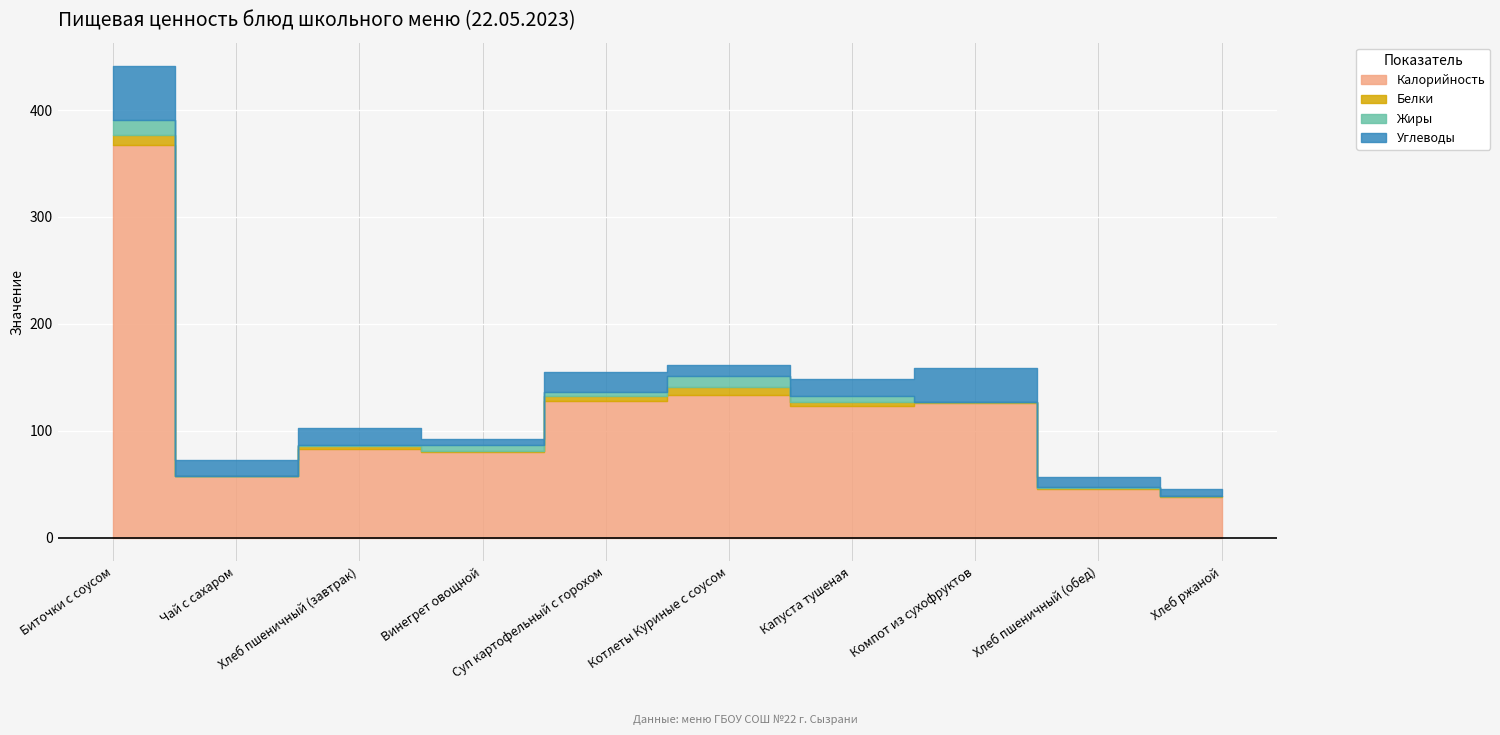

What is the sum of all Калорийность values?

1180.7